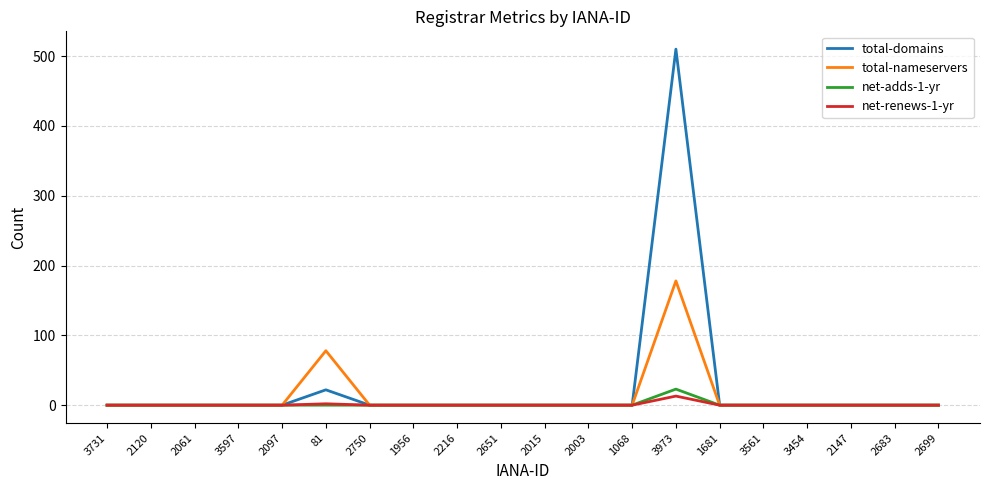

What position from the right is 2750?

14